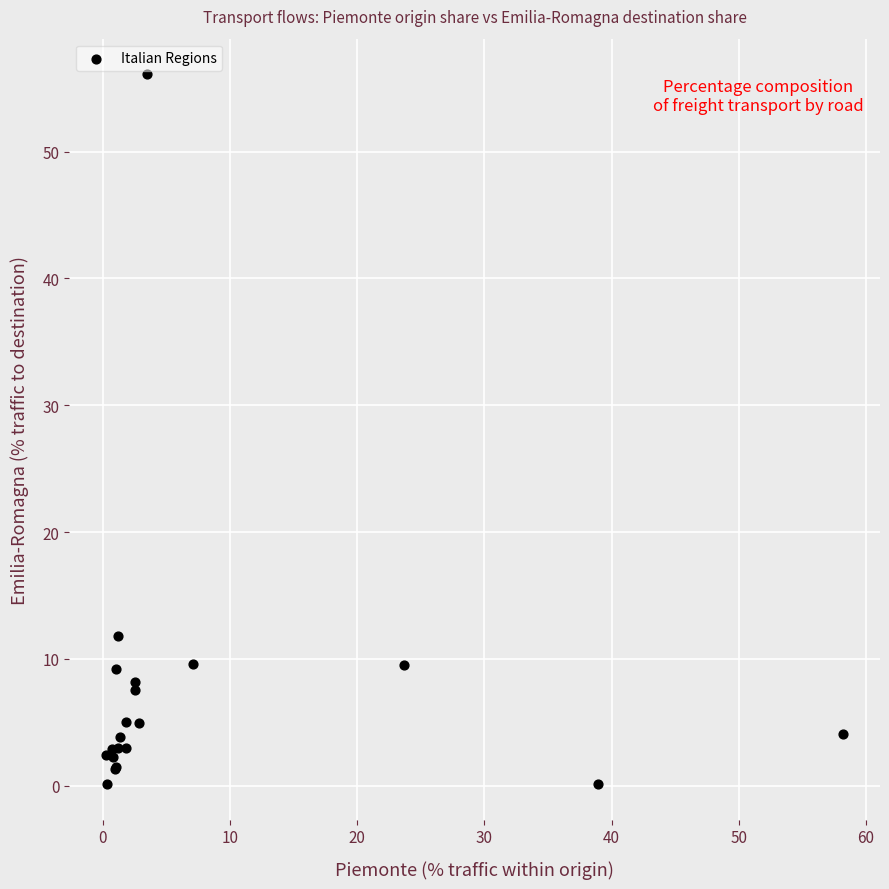

What Y value in the scatter plot is closest to 28?

11.8